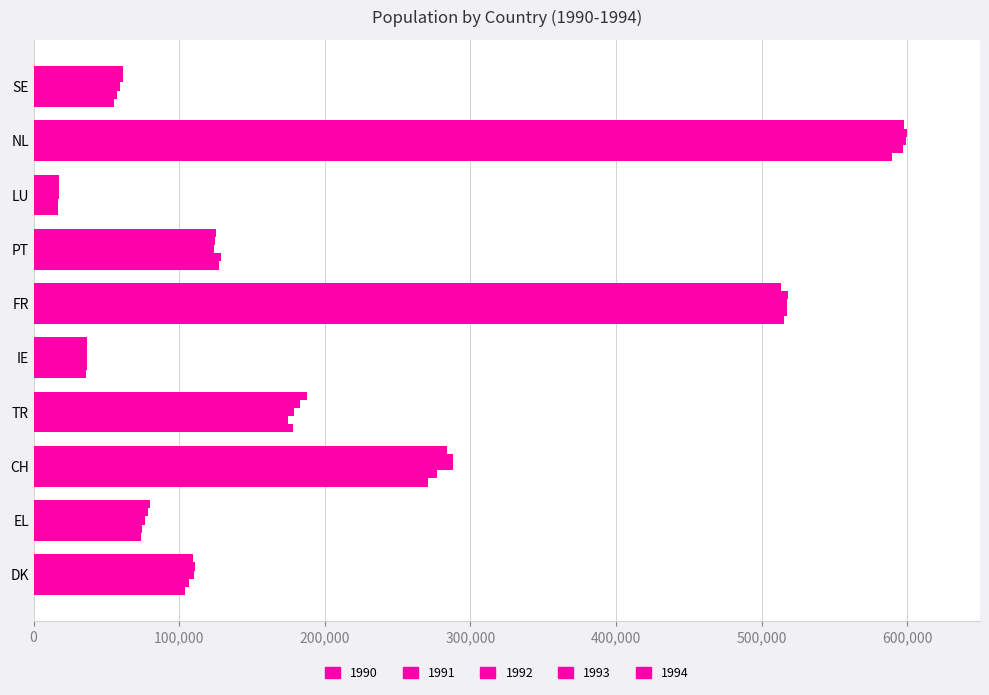

What is the maximum value shown in the chart?

600050